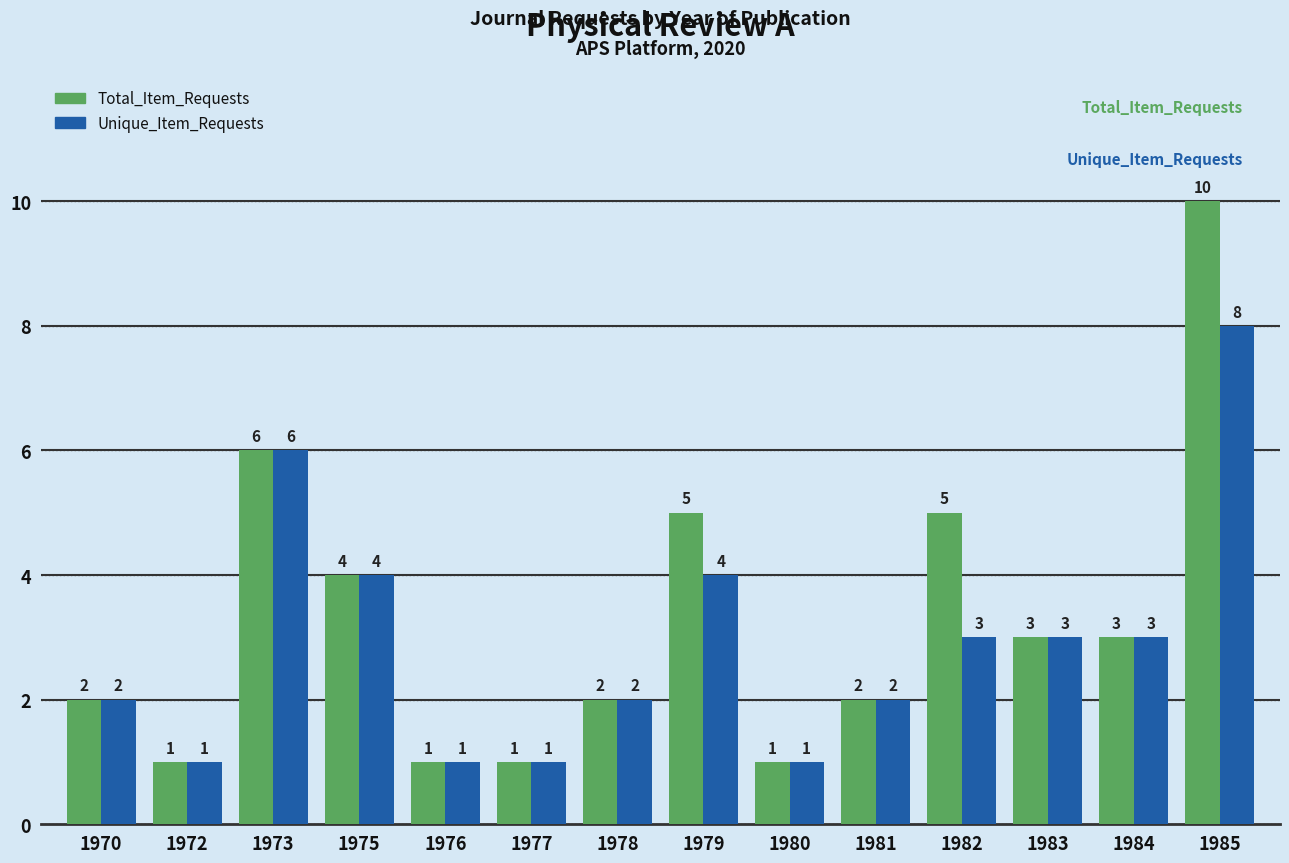

What is the approximate value of Total_Item_Requests at 1980?

1